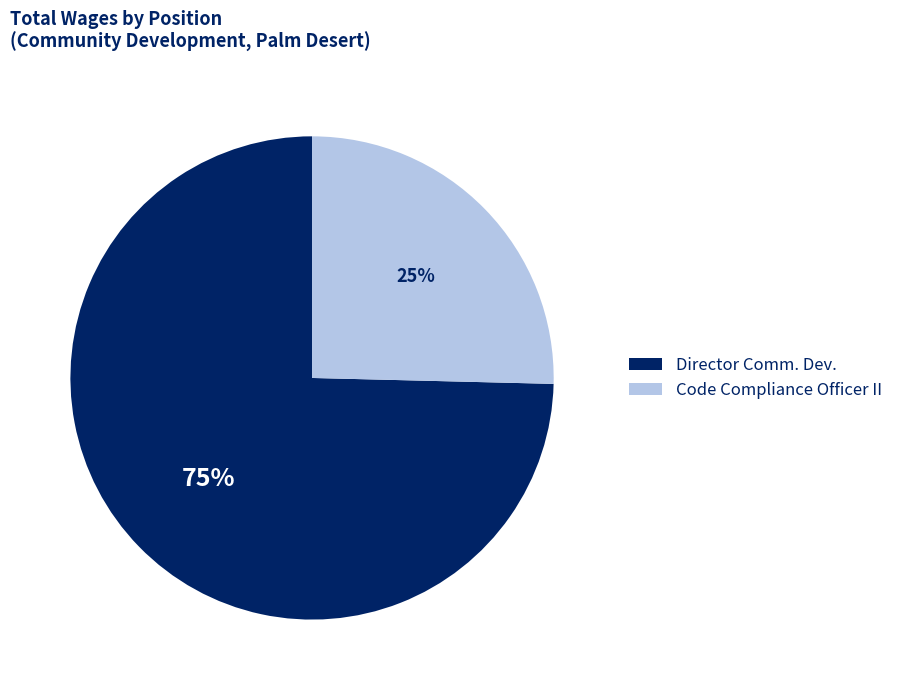

To the nearest percent, what is the combined percentage of Director Comm. Dev. and Code Compliance Officer II?

100%